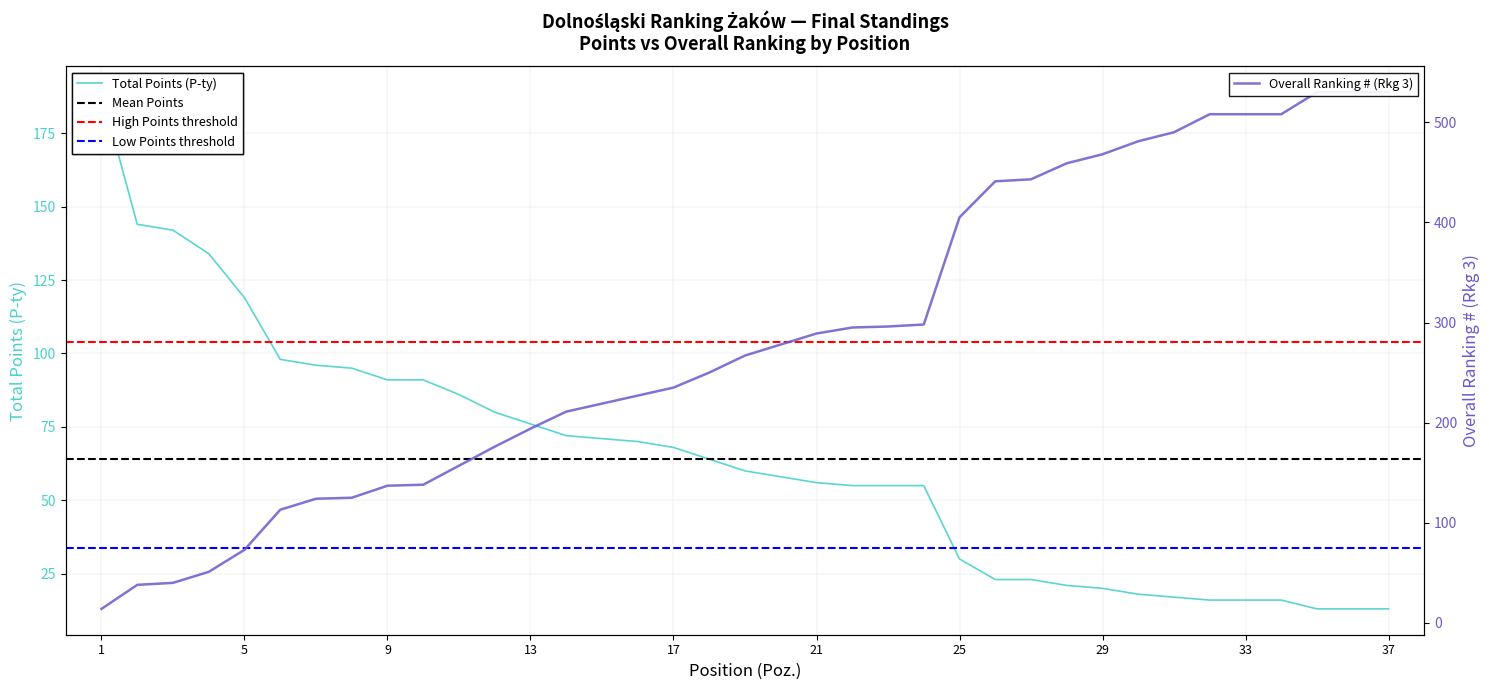

After their last crossing, which series has the higher values: Ranking Position (Poz.) or Total Points (P-ty)?

Ranking Position (Poz.)